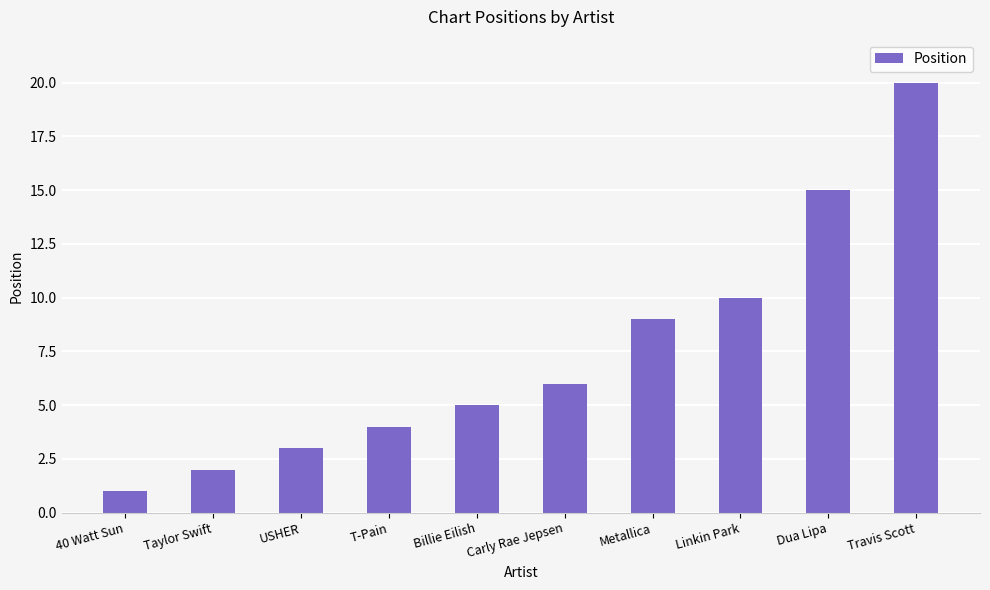

At which category does the chart reach its minimum across all series?

40 Watt Sun